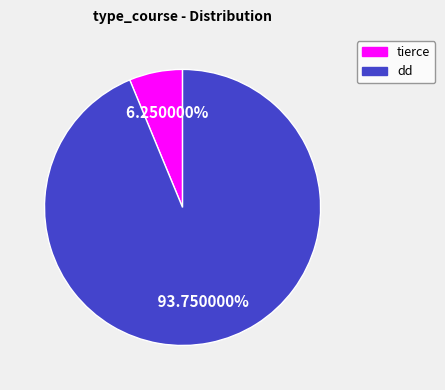

Which category has the biggest portion of the pie?

dd